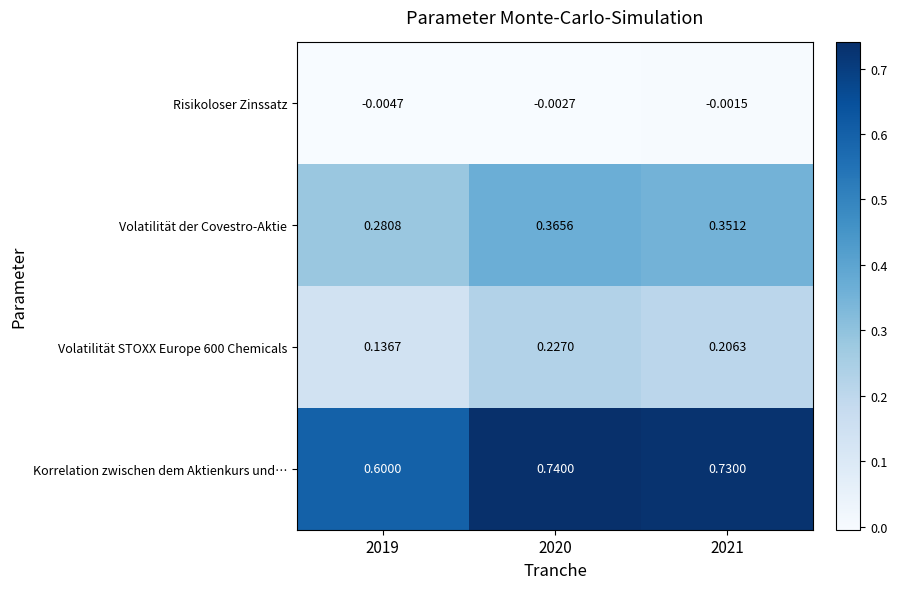

Which series has the largest range (max minus min)?

Korrelation zwischen dem Aktienkurs und…